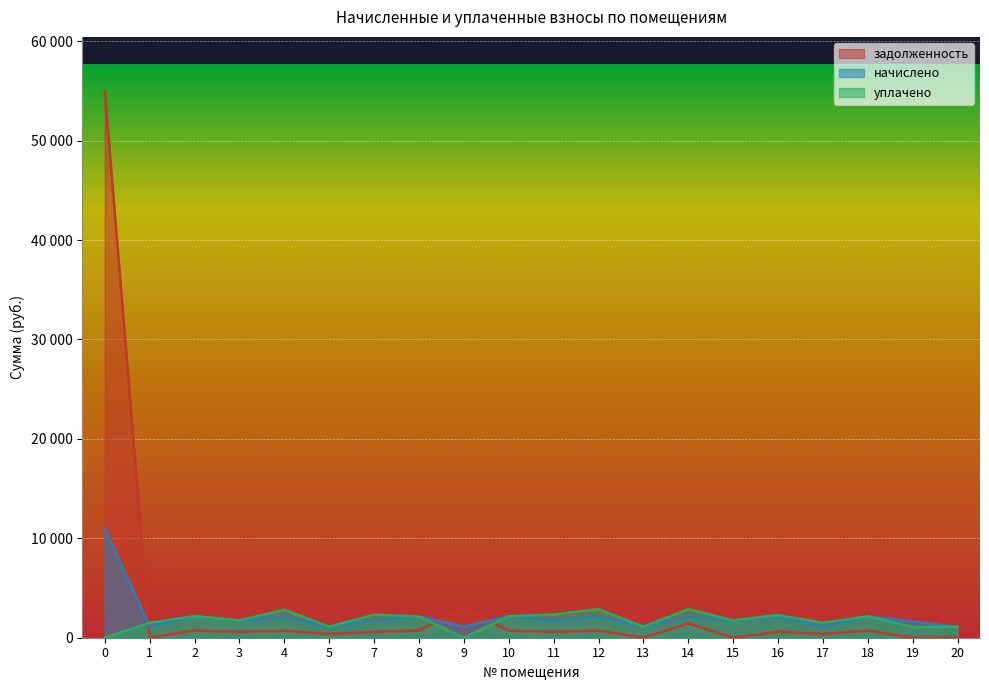

List the labels in order of начислено value, smallest first.

20, 9, 5, 17, 1, 13, 19, 3, 7, 15, 11, 16, 4, 8, 10, 12, 14, 18, 2, 0